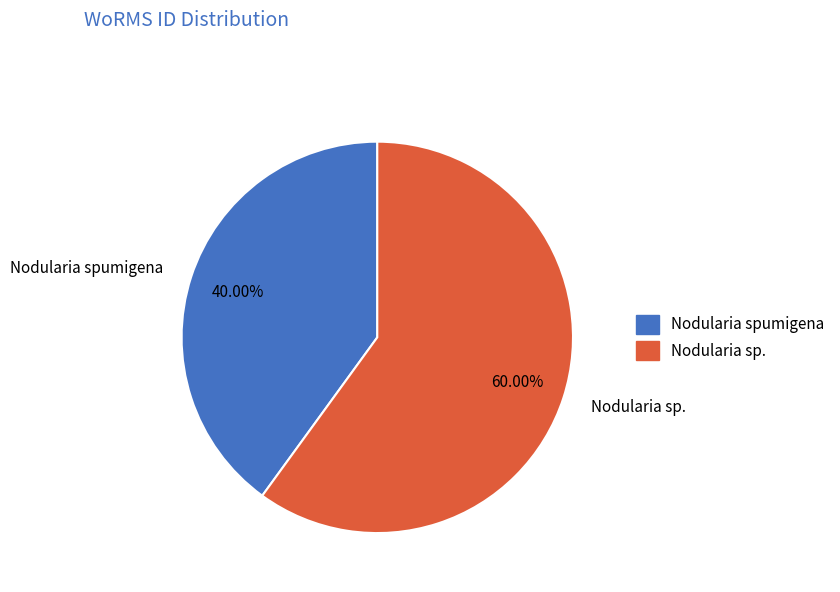

Is there a majority slice in this chart?

Yes